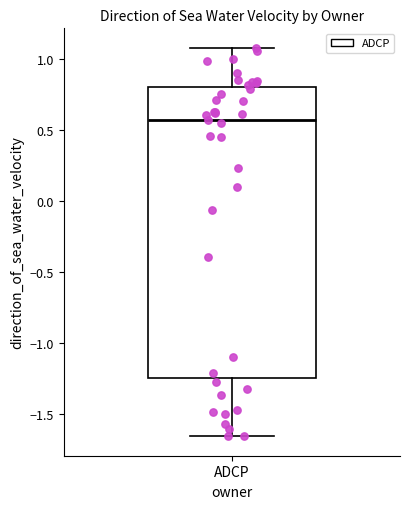

Transcribe this box plot: give where the median line is, the range the box spans, and where the two whiskers end, as read against the y-axis. The values are not printed on the chart, so give them approximately, as read against the axis.

median 0.55, box -1.25 to 0.80, whiskers -1.65 to 1.10